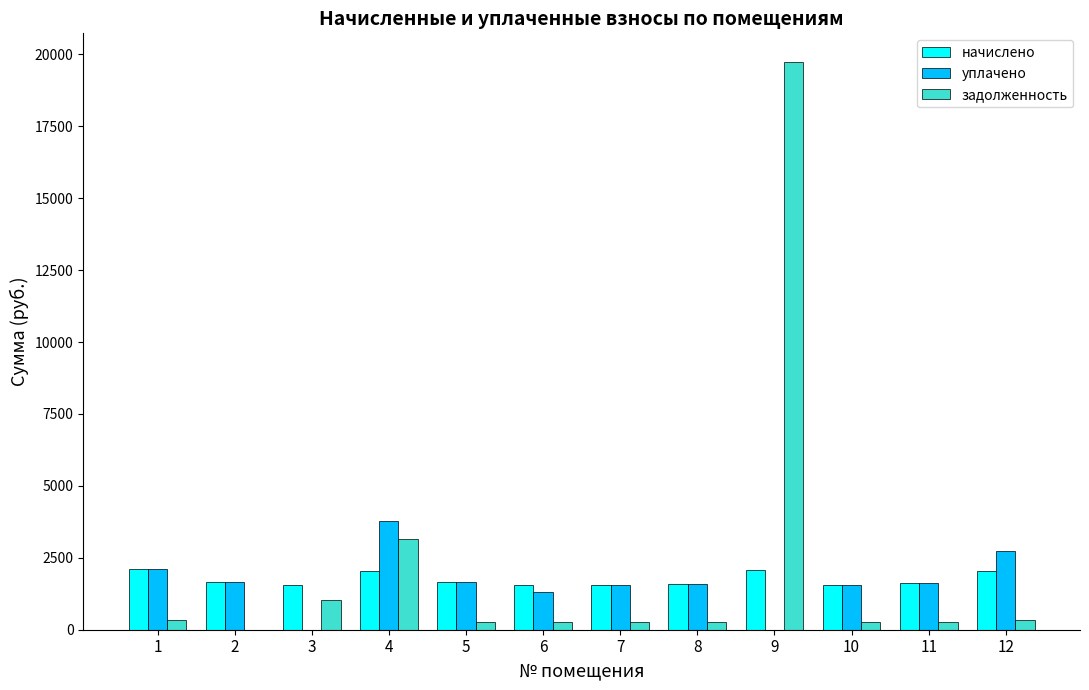

Does the chart contain stacked bars?

No